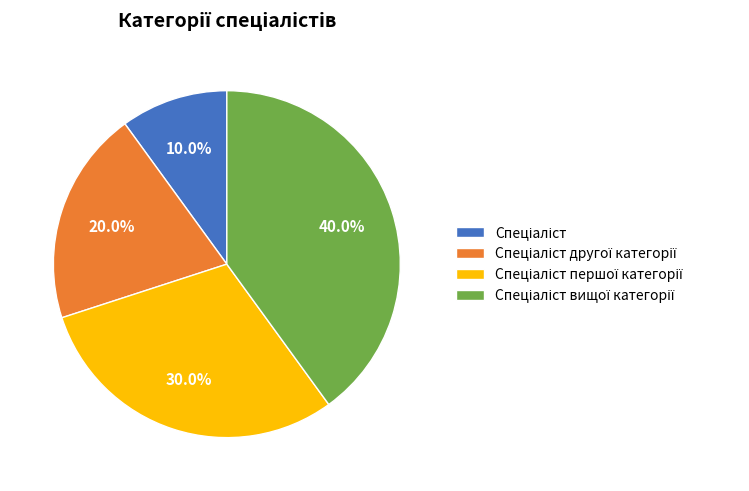

To the nearest percent, what is the difference between the largest and smallest slice percentages?

30%